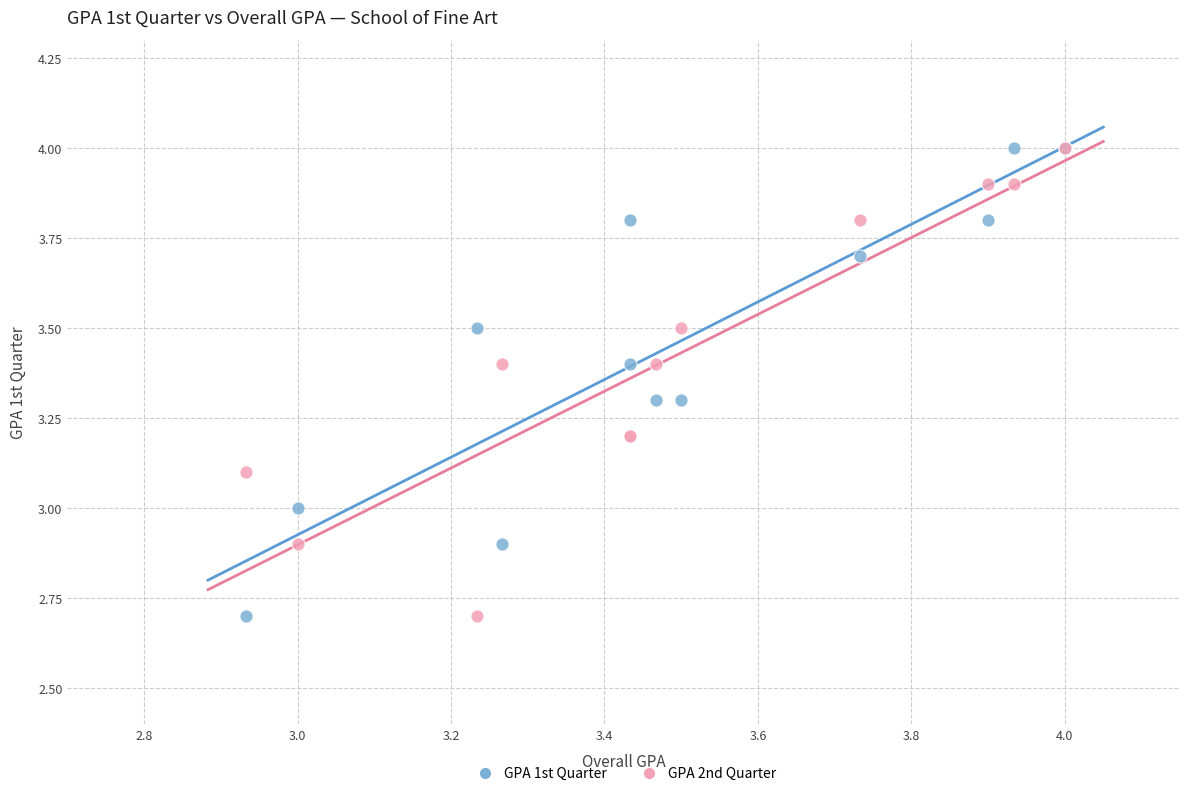

What are all the series names shown in the legend?

GPA 1st Quarter, GPA 2nd Quarter